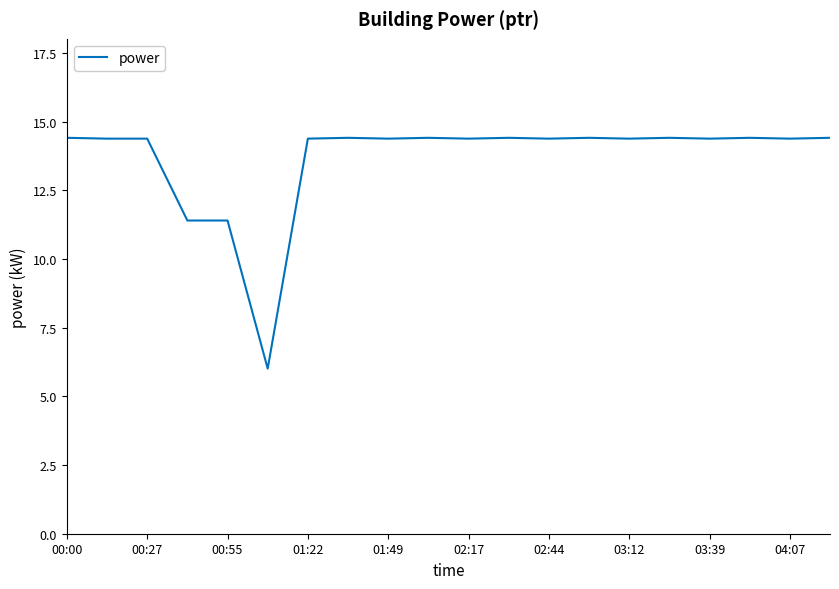

Reading left to right, transcribe all the data shown in this chart.

14.4	14.4	14.4	11.4	11.4	6.0	14.4	14.4	14.4	14.4	14.4	14.4	14.4	14.4	14.4	14.4	14.4	14.4	14.4	14.4